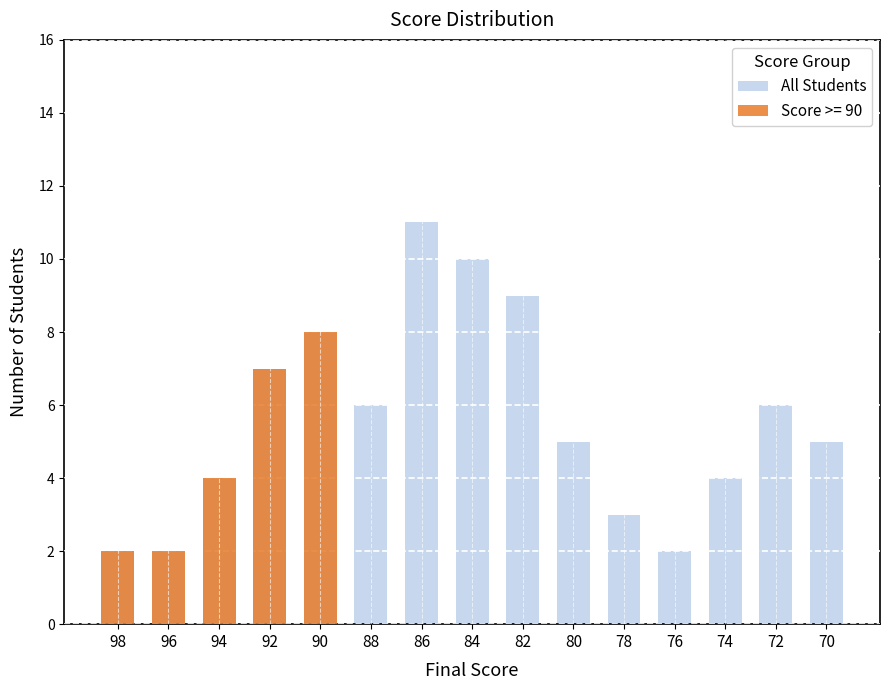

Reading left to right, list all the values displayed in this chart.

98=2	96=2	94=4	92=7	90=8	88=6	86=11	84=10	82=9	80=5	78=3	76=2	74=4	72=6	70=5